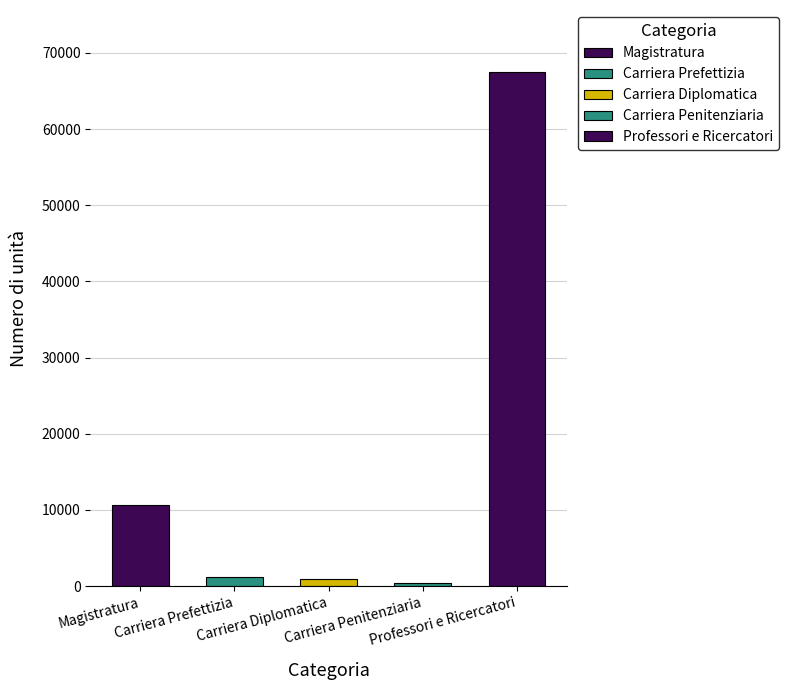

What is the smallest value displayed?

349